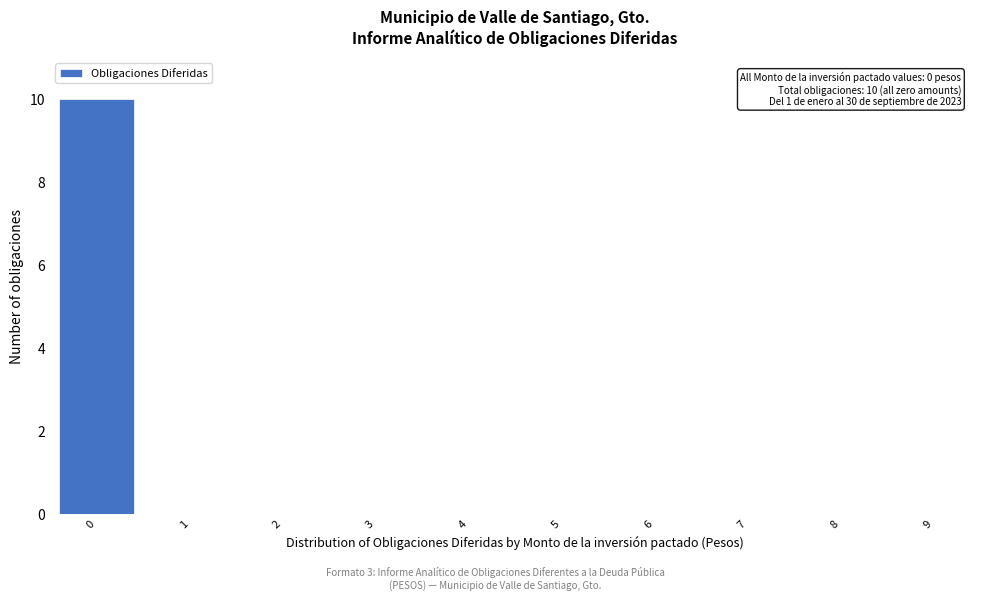

Reading left to right, transcribe all the data shown in this chart.

0=10	1=0	2=0	3=0	4=0	5=0	6=0	7=0	8=0	9=0